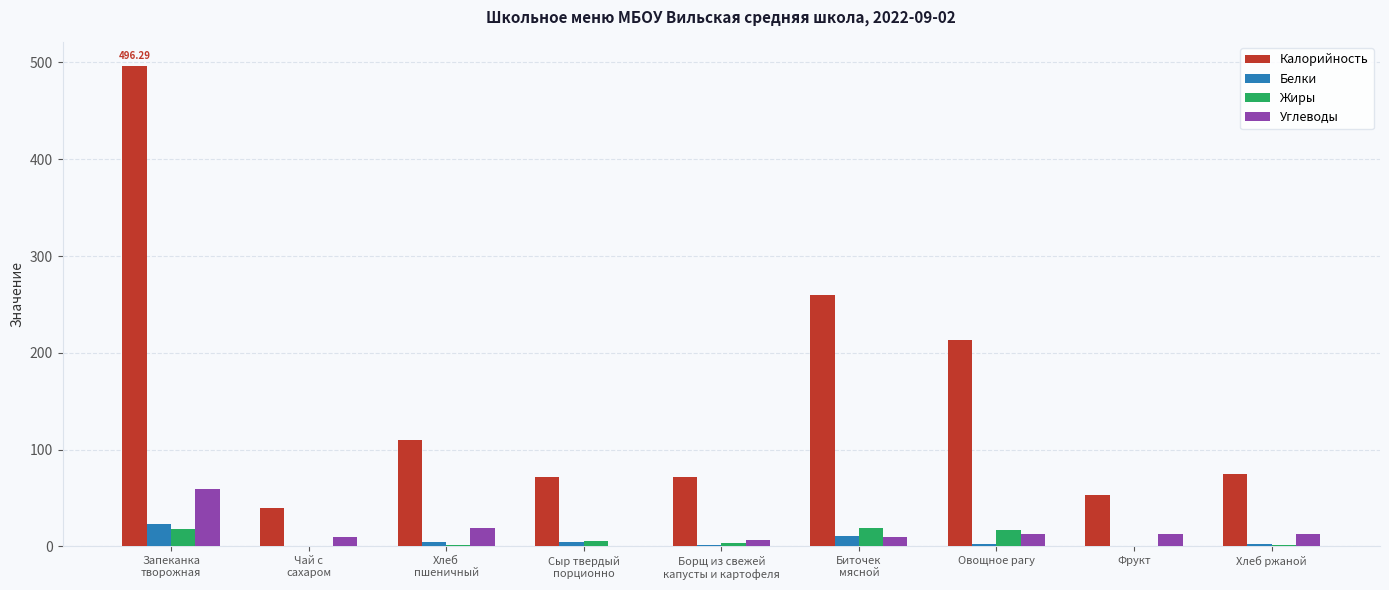

Which series has the largest total across all categories?

Калорийность